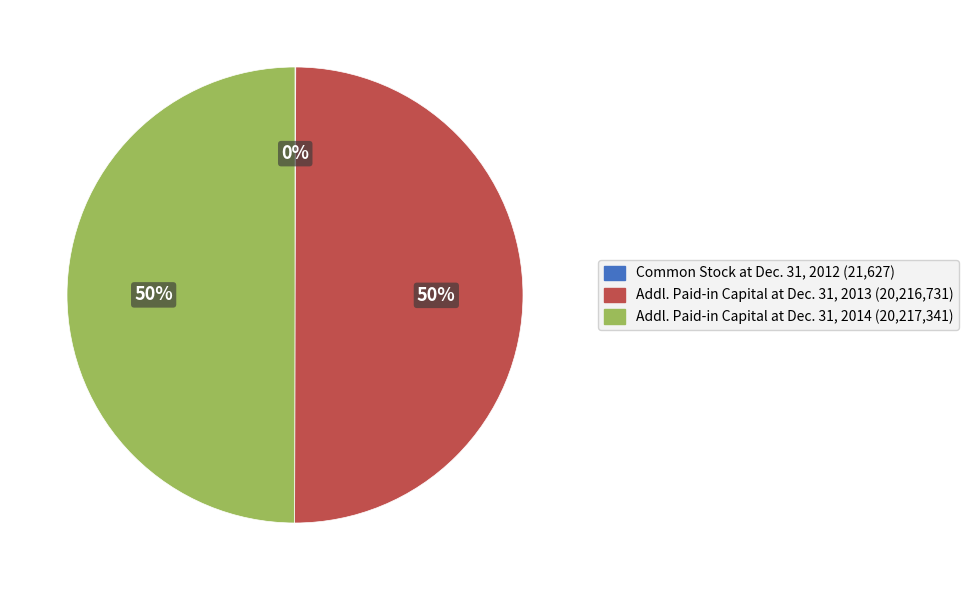

To the nearest percent, what is the average slice percentage?

33%